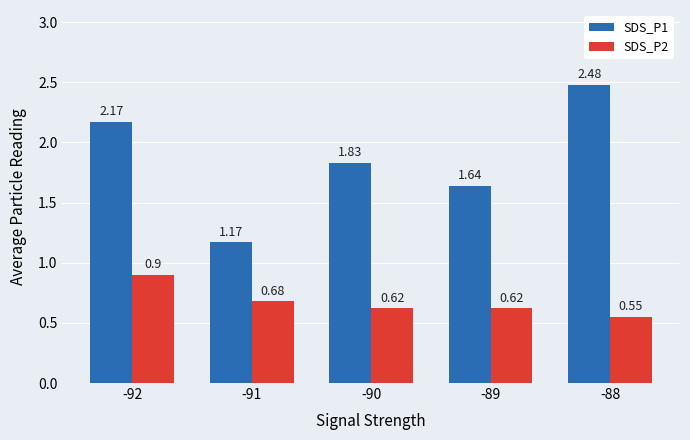

At how many categories does at least one series exceed 1?

5